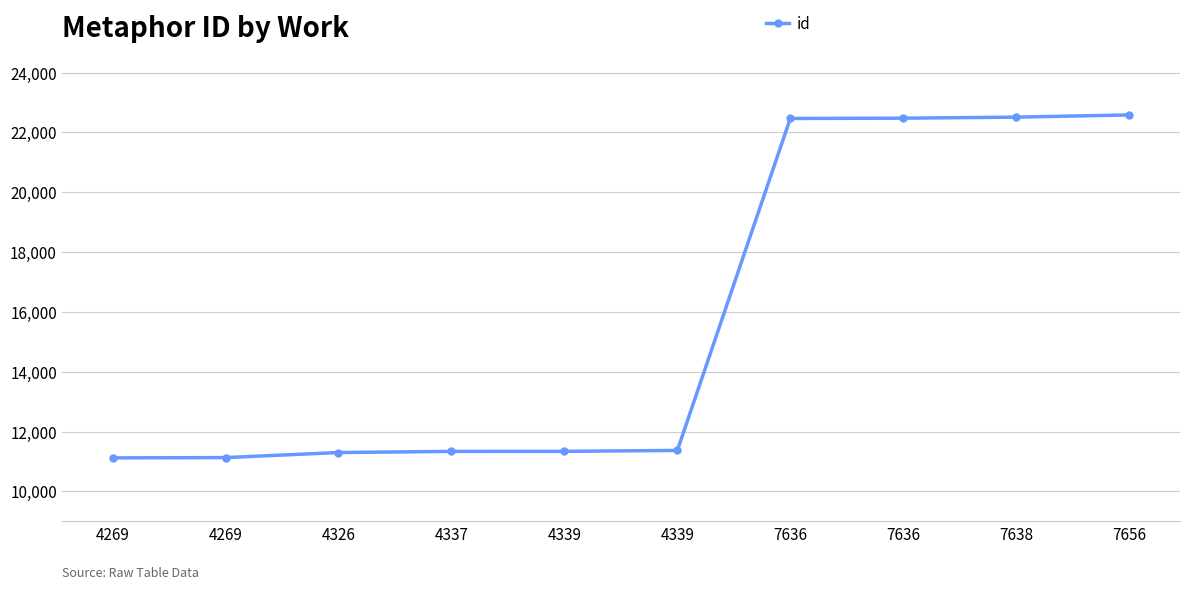

What is the approximate value at 7636?

22475